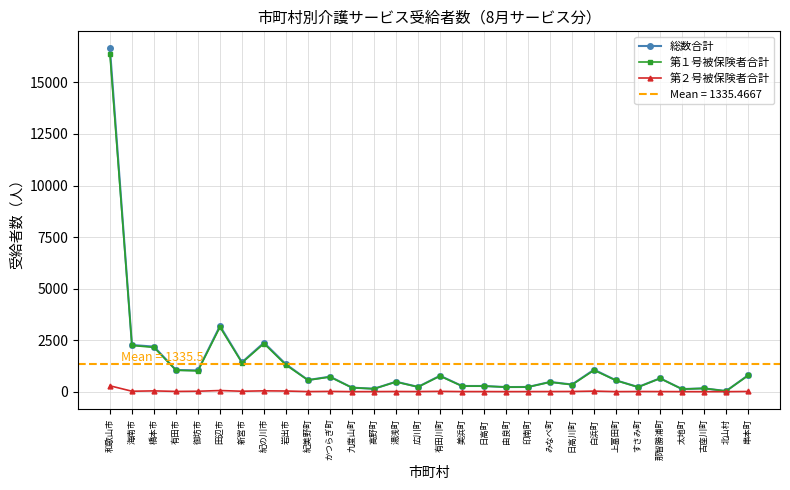

How many data points in 第１号被保険者合計 are less than 560?

15